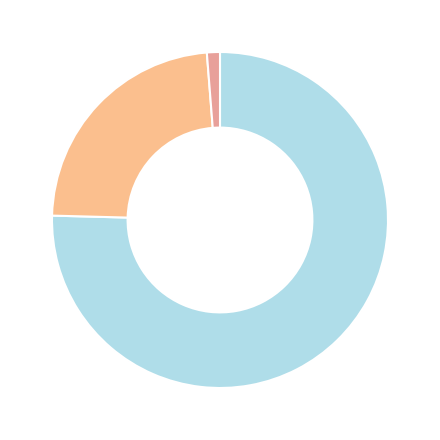

Which category accounts for the majority?

Central Federal District